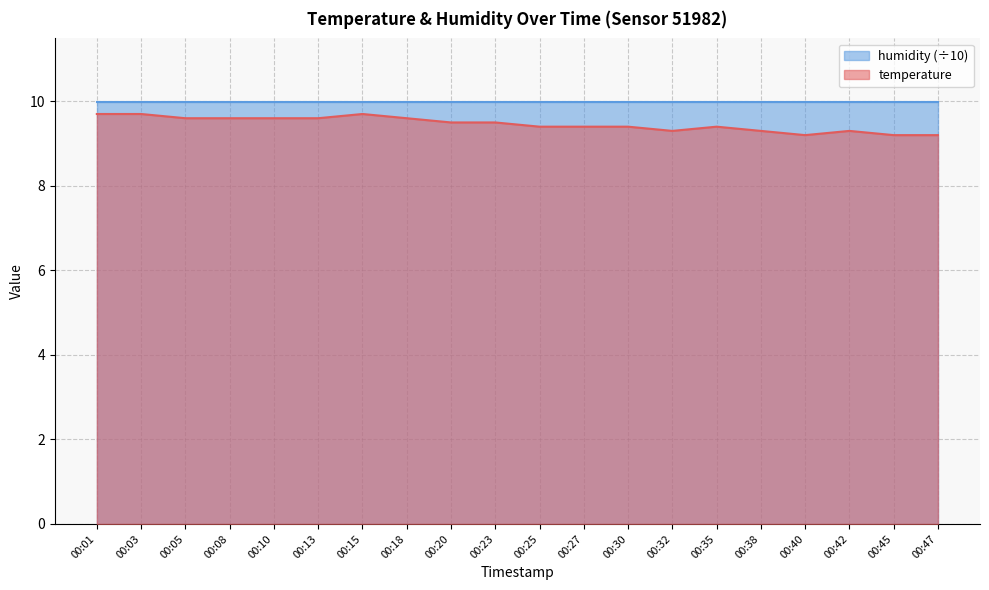

Between 00:03 and 00:40, which is larger?

00:03